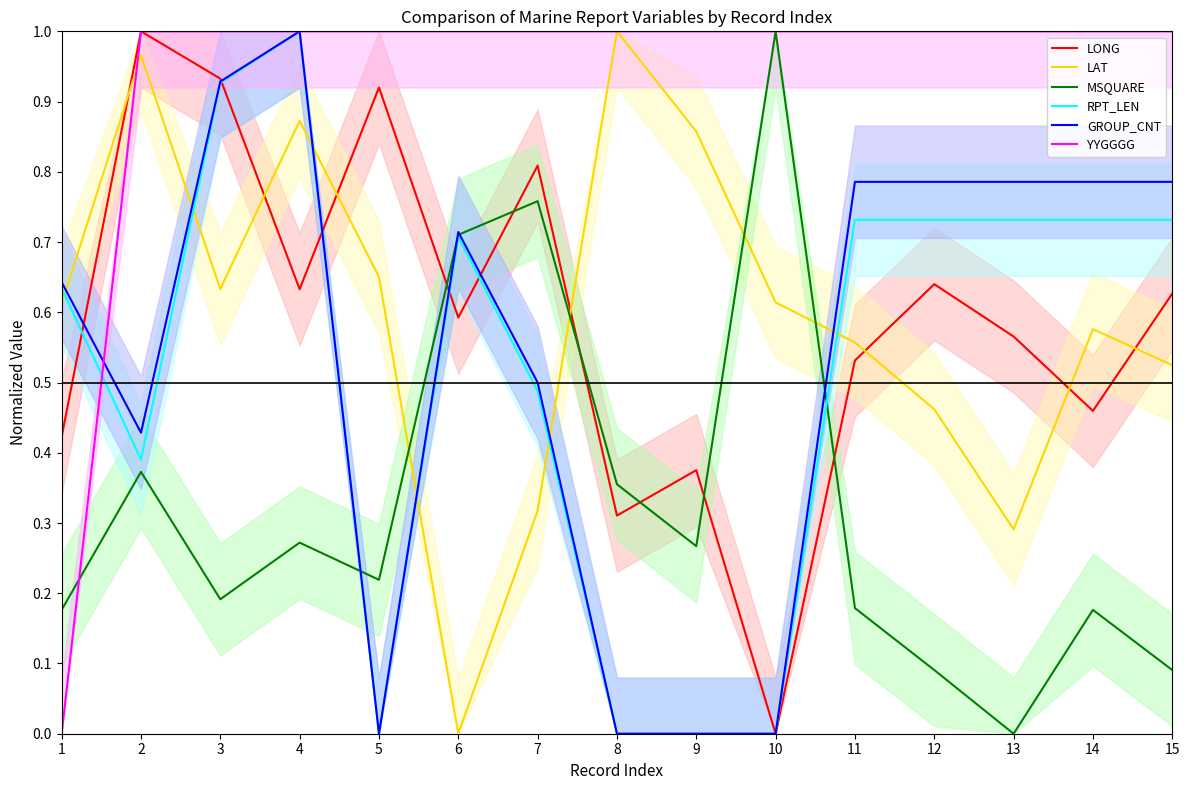

What are all the series names shown in the legend?

LONG, LAT, MSQUARE, RPT_LEN, GROUP_CNT, YYGGGG